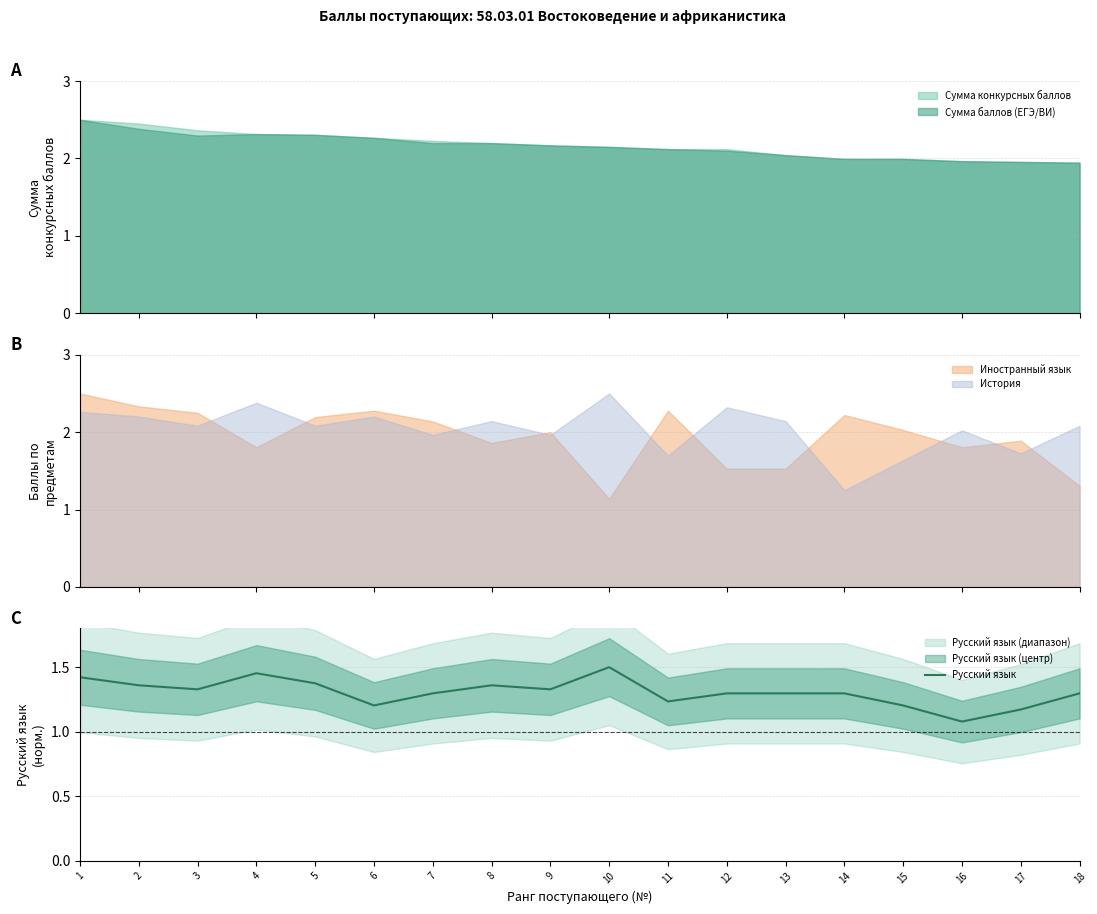

Reading left to right, list all the values displayed in this chart.

1=1.4	2=1.4	3=1.3	4=1.5	5=1.4	6=1.2	7=1.3	8=1.4	9=1.3	10=1.5	11=1.2	12=1.3	13=1.3	14=1.3	15=1.2	16=1.1	17=1.2	18=1.3